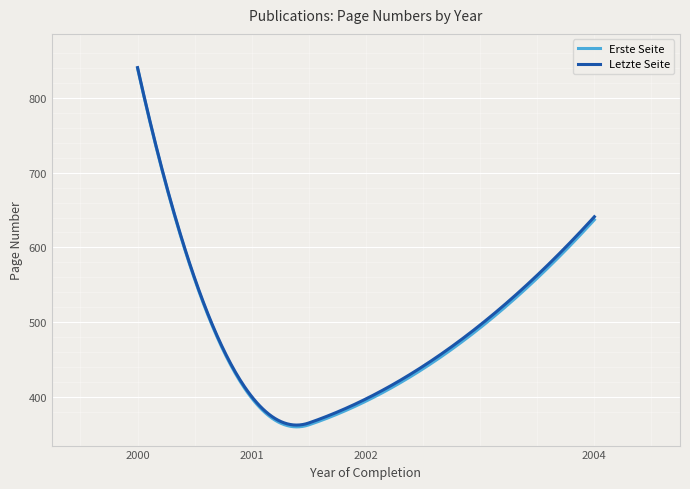

Which series has the largest range (max minus min)?

Erste Seite